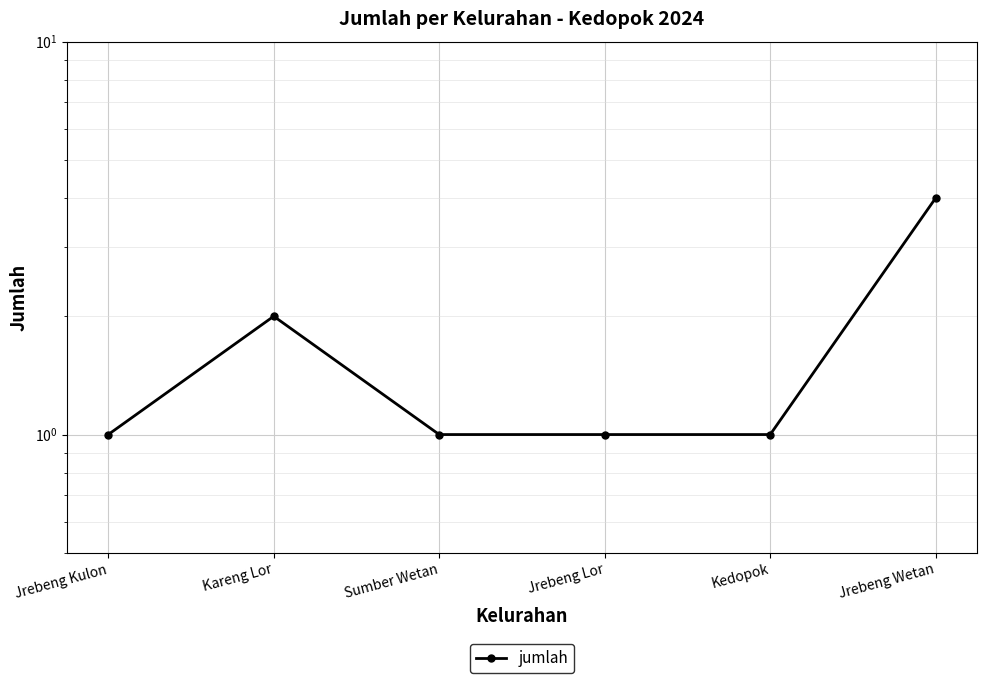

Reading right to left, transcribe all the data shown in this chart.

4	1	1	1	2	1